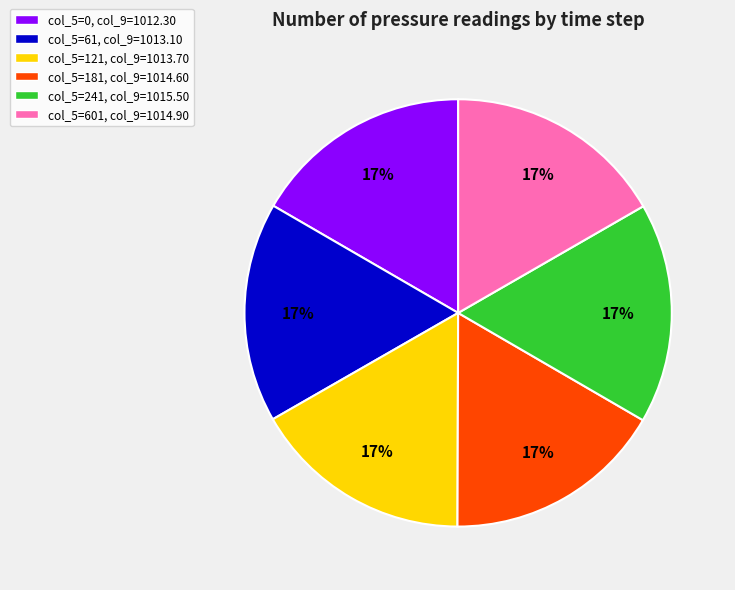

Is the sum of col_5=61, col_9=1013.10 and col_5=241, col_9=1015.50 greater than half?

No